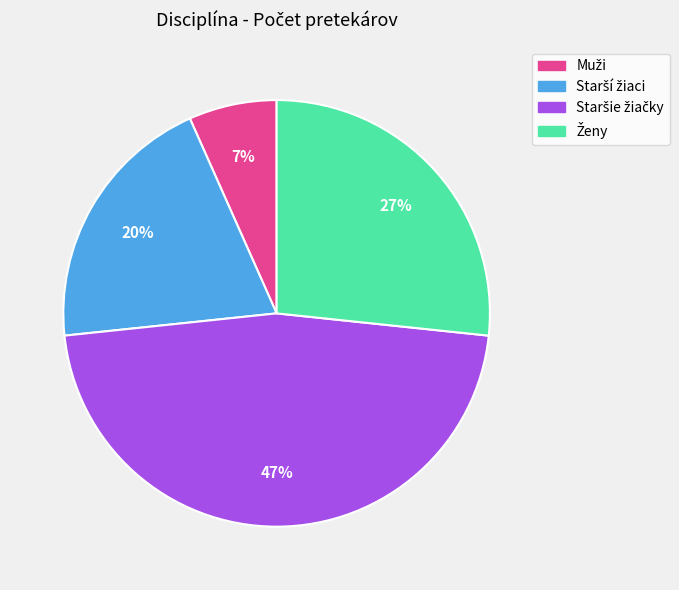

How many segments does this pie chart have?

4